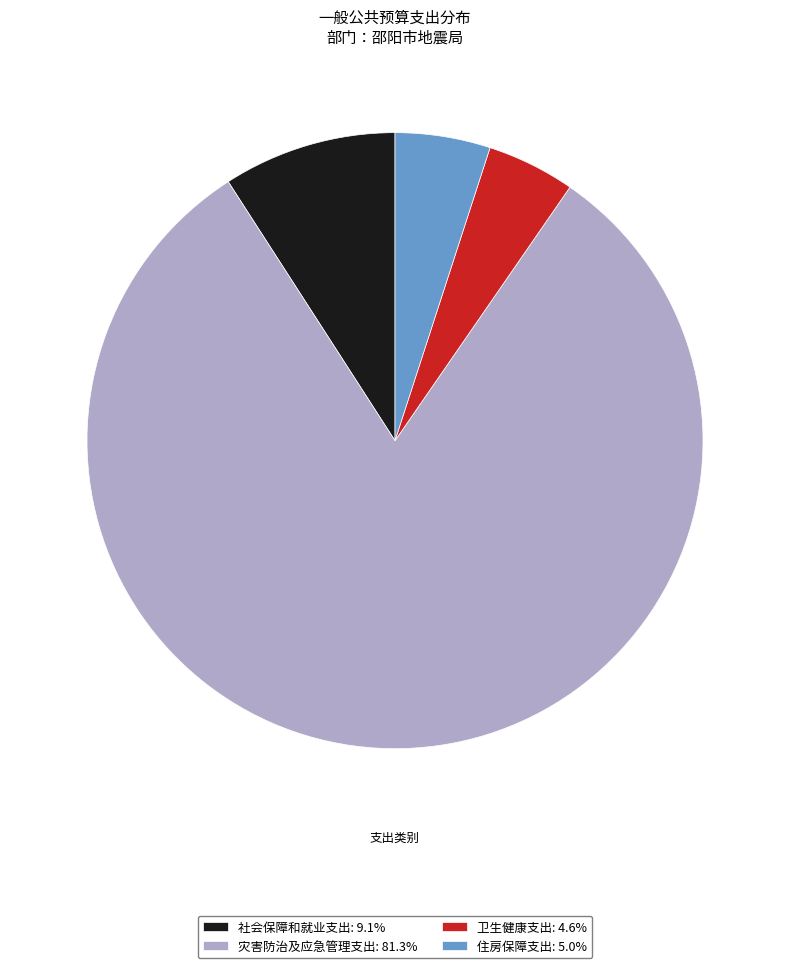

Is there a majority slice in this chart?

Yes